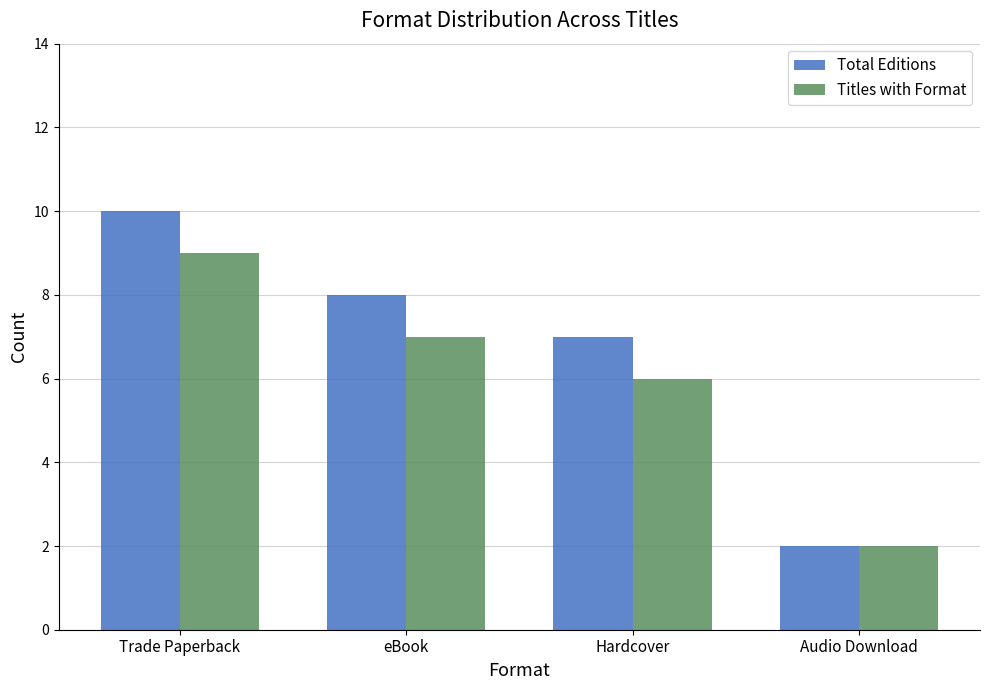

What is the difference between the highest and lowest values at eBook?

1